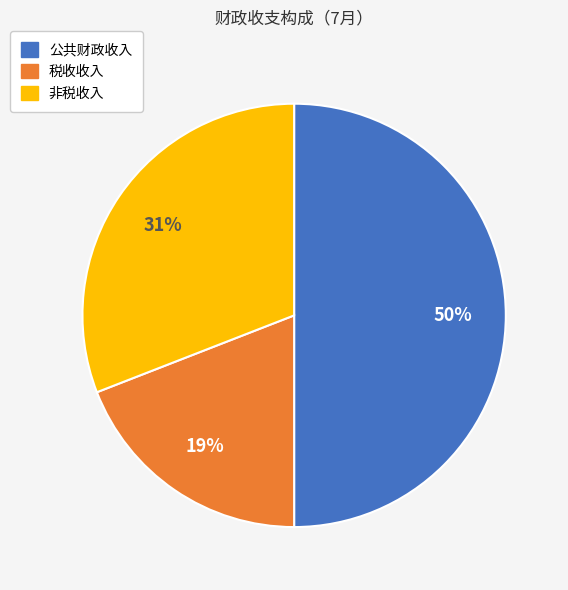

Does 非税收入 represent more than half of the total?

No